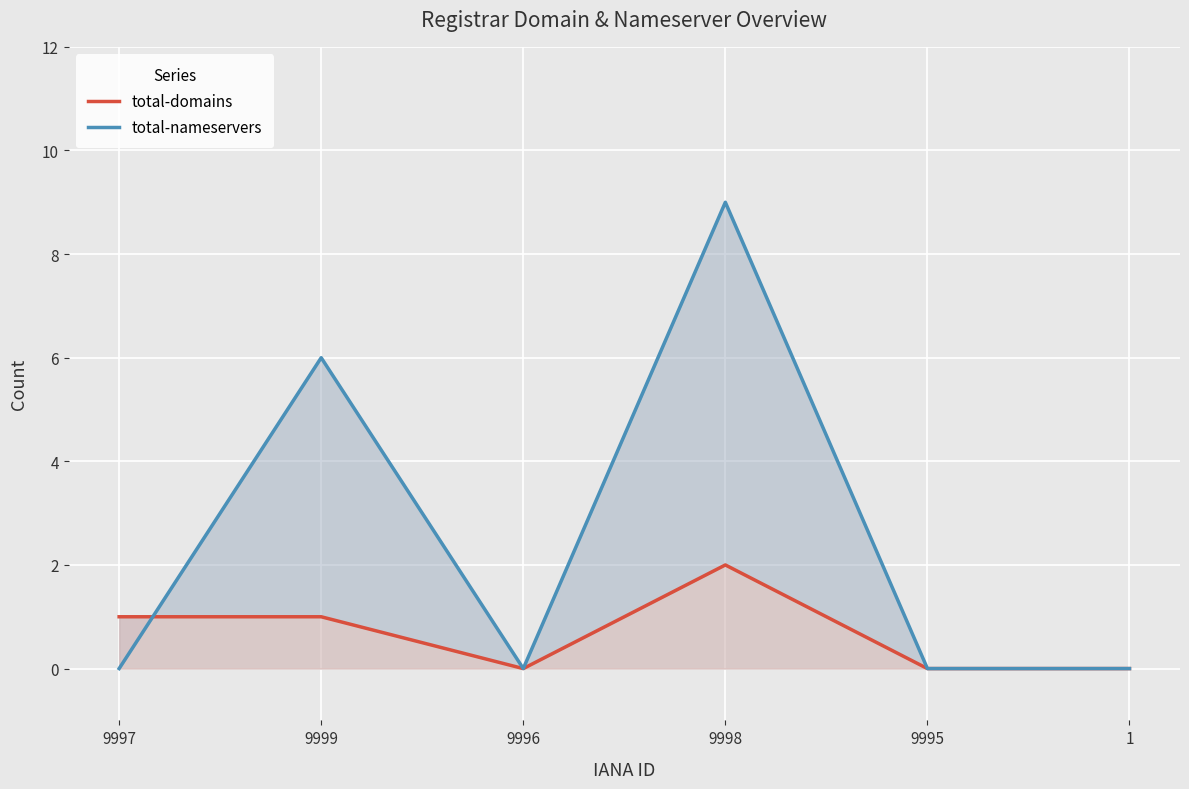

Where do total-nameservers and total-domains first cross each other?

9997 and 9999